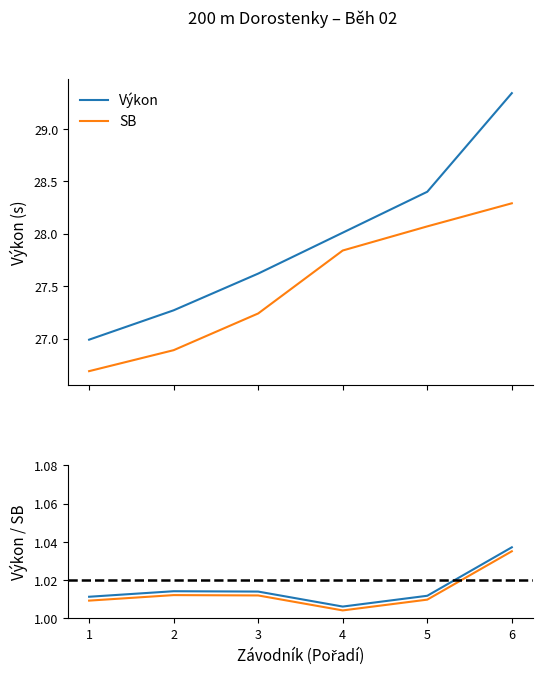

At which category is the sum across all series the highest?

6